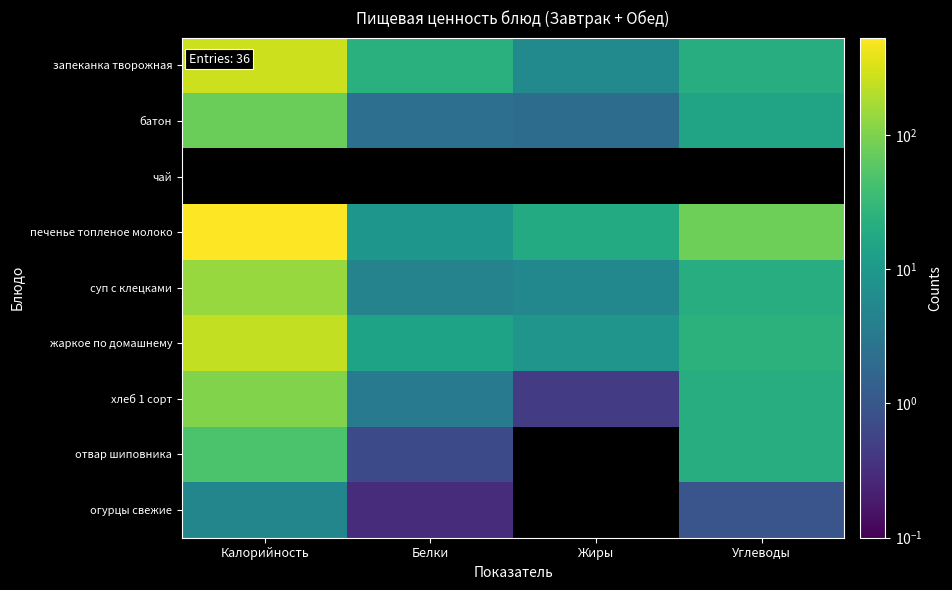

How many series are shown in this chart?

9